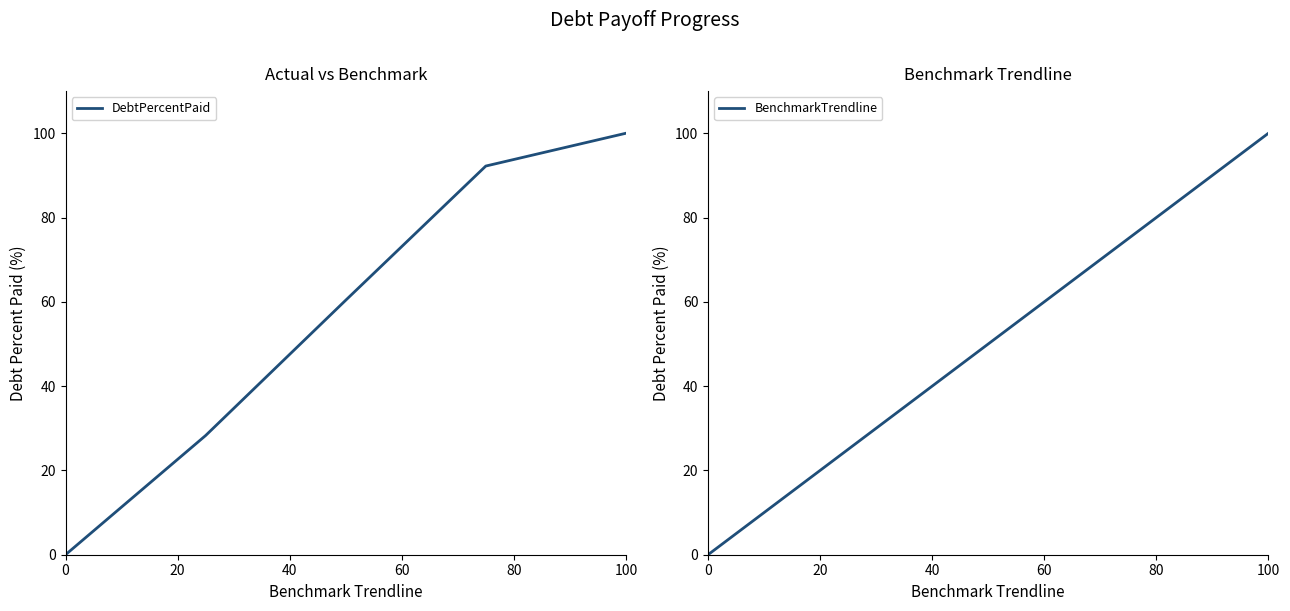

At which label does DebtPercentPaid reach its peak?

100